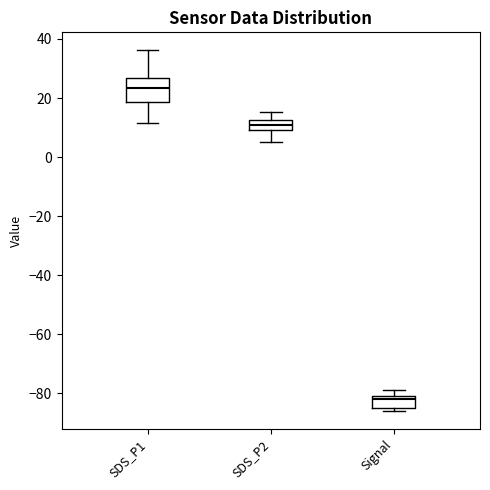

Which box is the tallest, from its lower edge to its upper edge?

SDS_P1